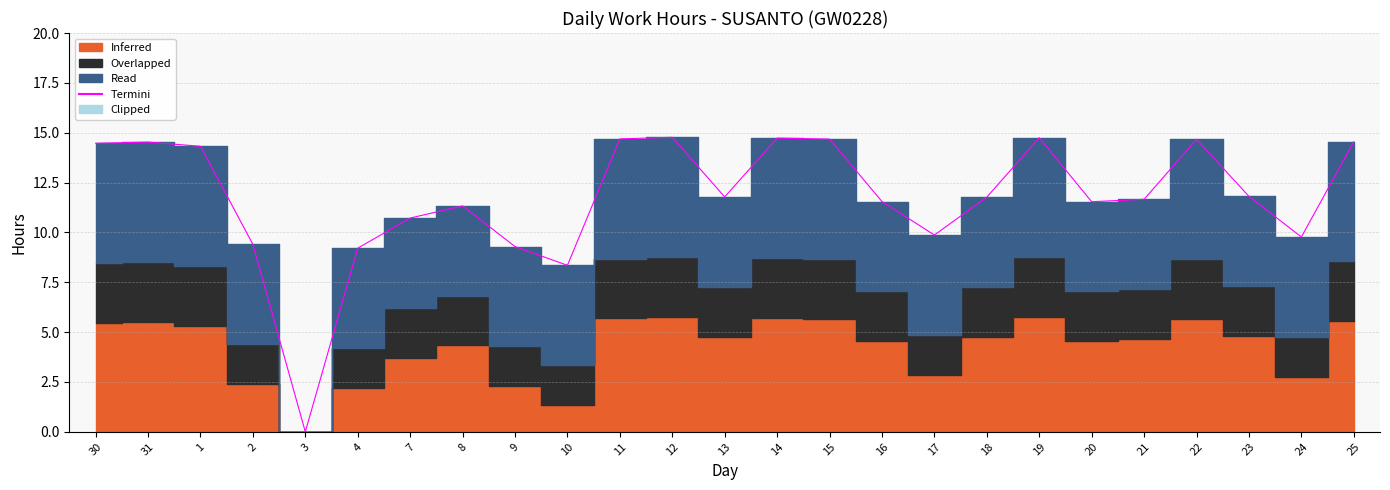

List the labels in order of value, largest first.

12, 19, 14, 11, 15, 22, 25, 31, 30, 1, 23, 13, 18, 21, 16, 20, 8, 7, 17, 24, 2, 9, 4, 10, 3